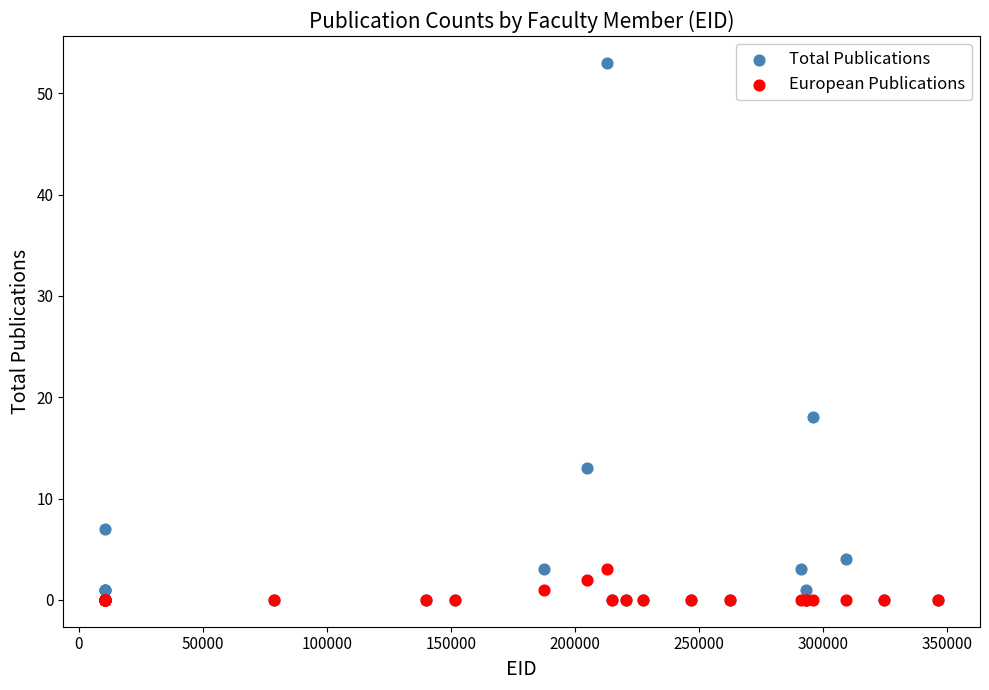

Across all series, what Y value is closest to 26?

18